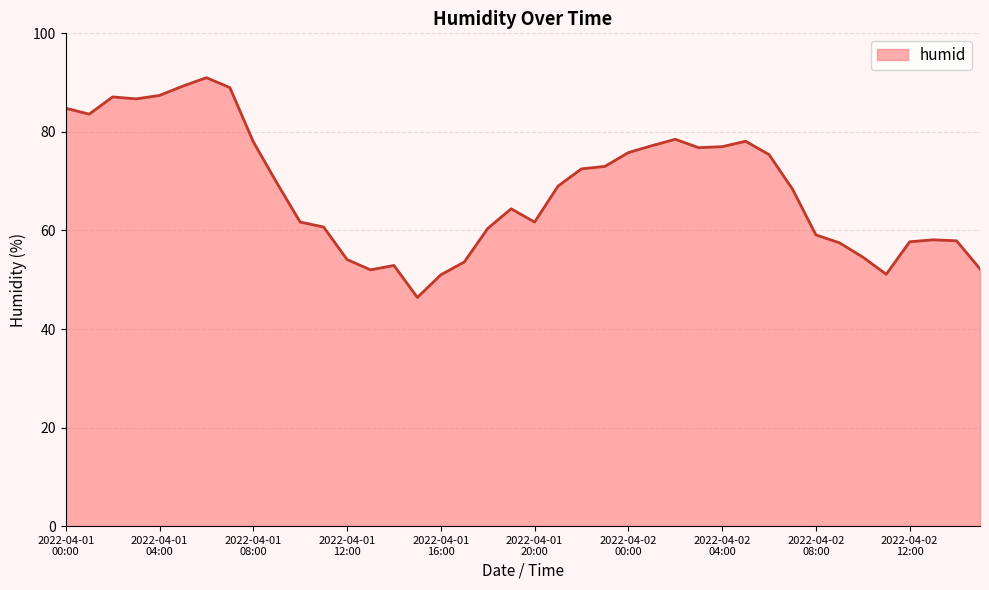

What is the difference between the maximum and minimum values?

44.6